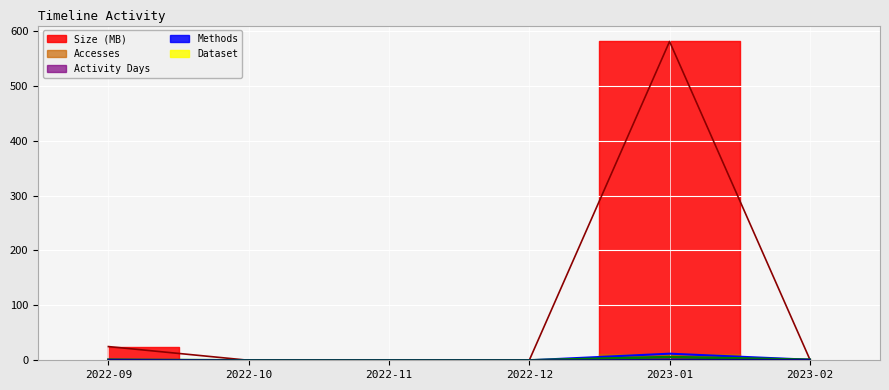

Which series has the largest range (max minus min)?

Size